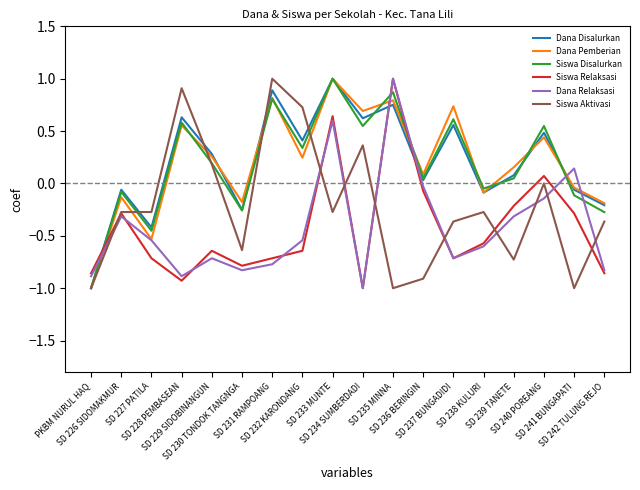

What is the maximum value for Dana Disalurkan?

1.0